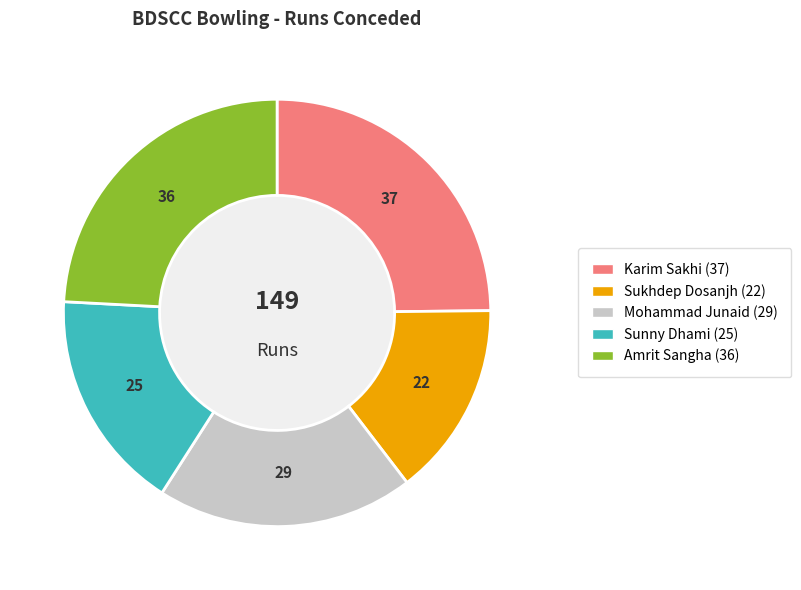

Is there a majority slice in this chart?

No